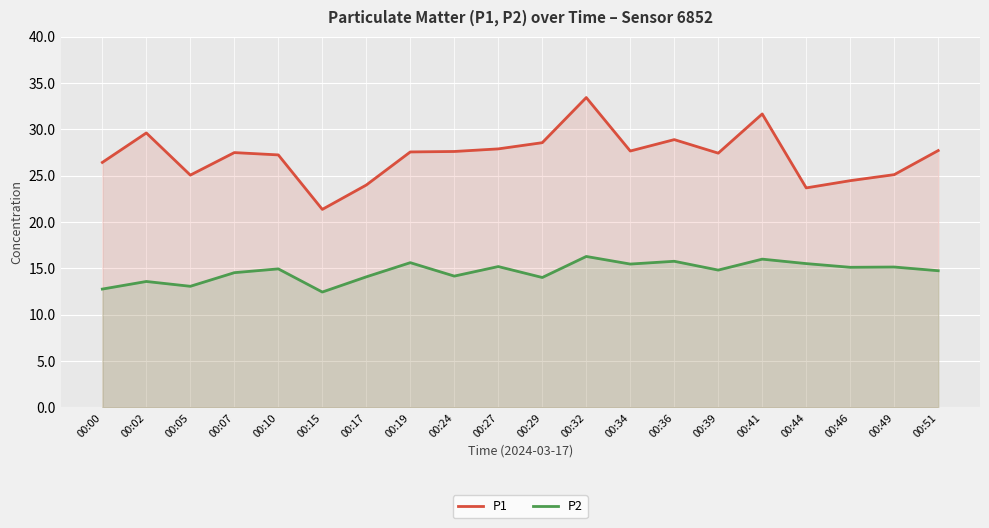

In P1, how many points are lower than both neighbors (excluding endpoints)?

5